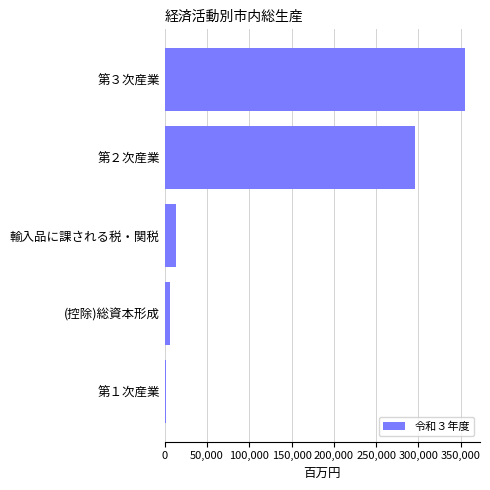

Rank the categories by value from lowest to highest.

第１次産業, (控除)総資本形成, 輸入品に課される税・関税, 第２次産業, 第３次産業